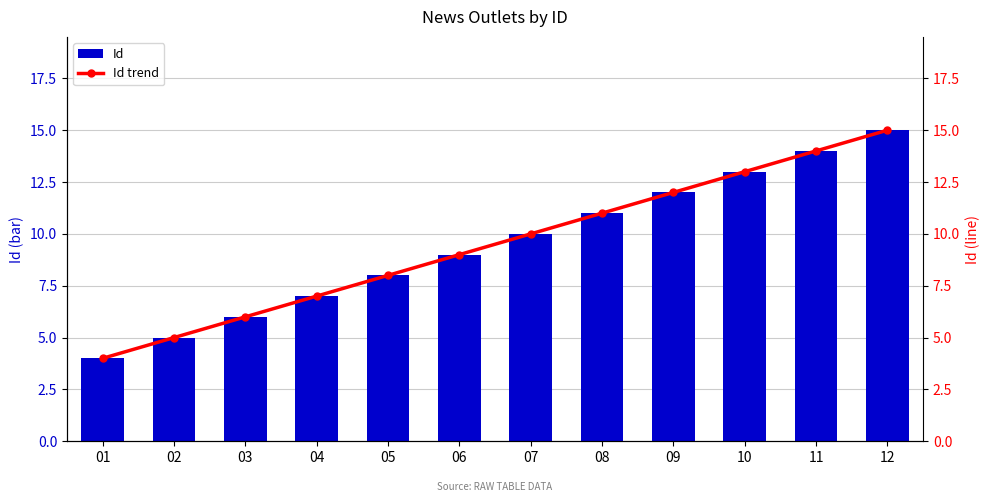

What is the minimum value for Id?

4